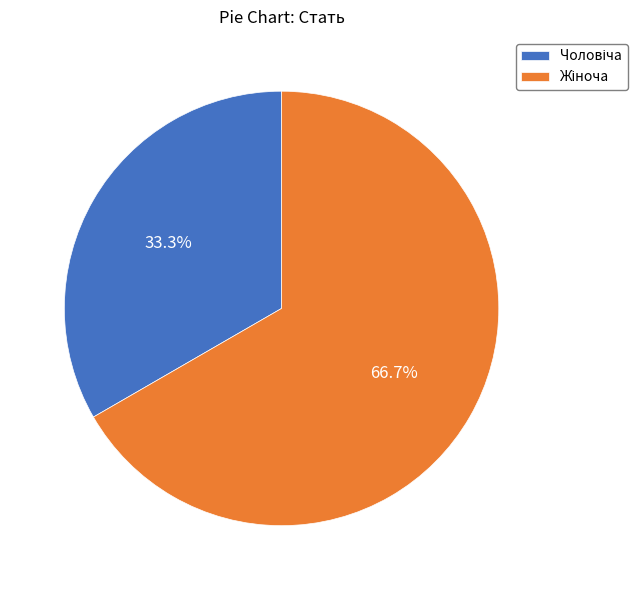

Is there a majority slice in this chart?

Yes